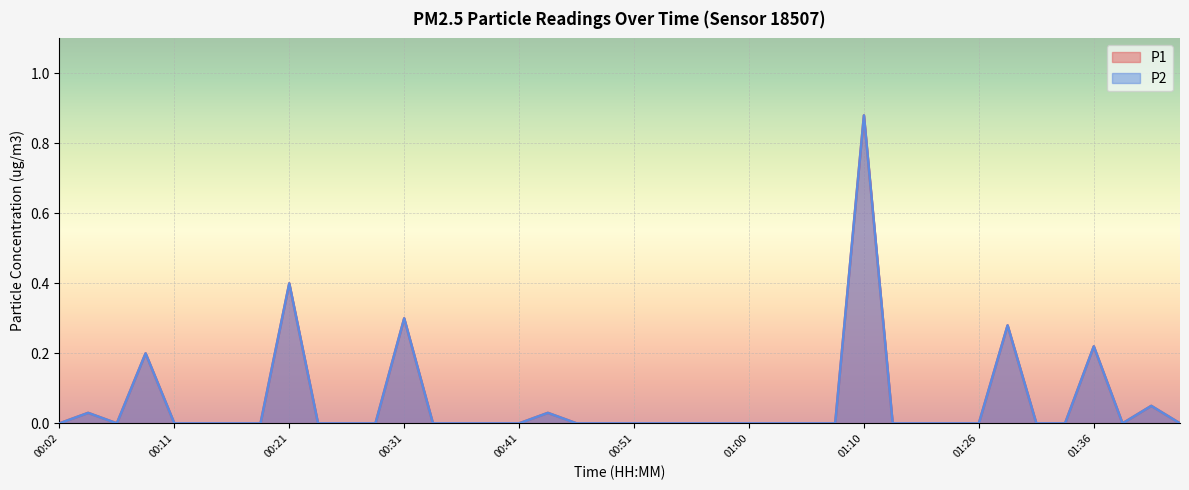

True or false: P2 has a value of 0.0 at 01:44.

True